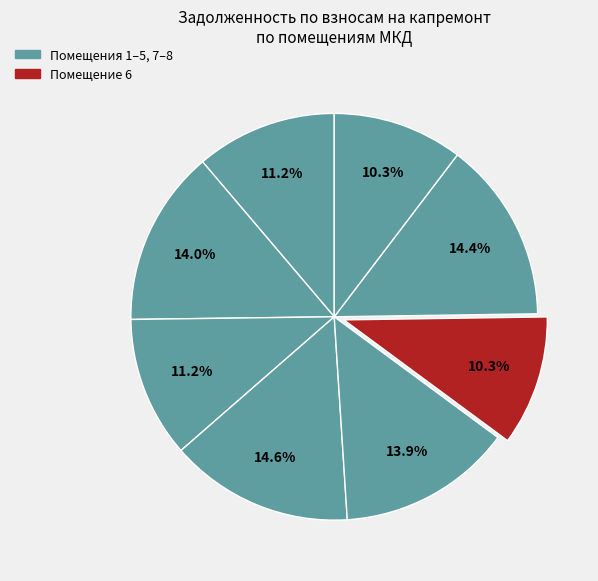

How many segments does this pie chart have?

8